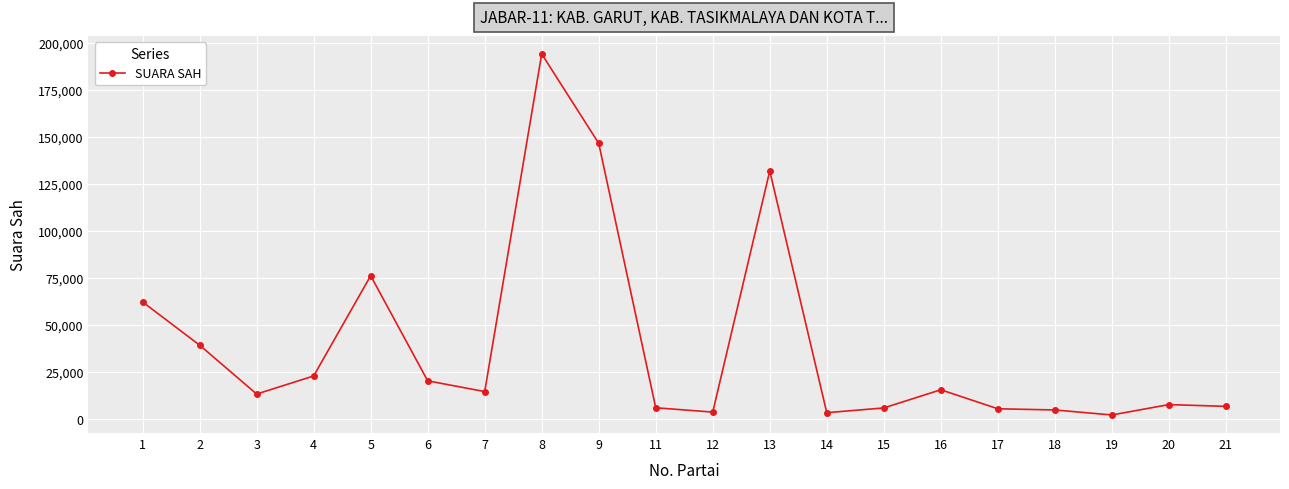

True or false: the data has more than 2 interior local peaks.

True